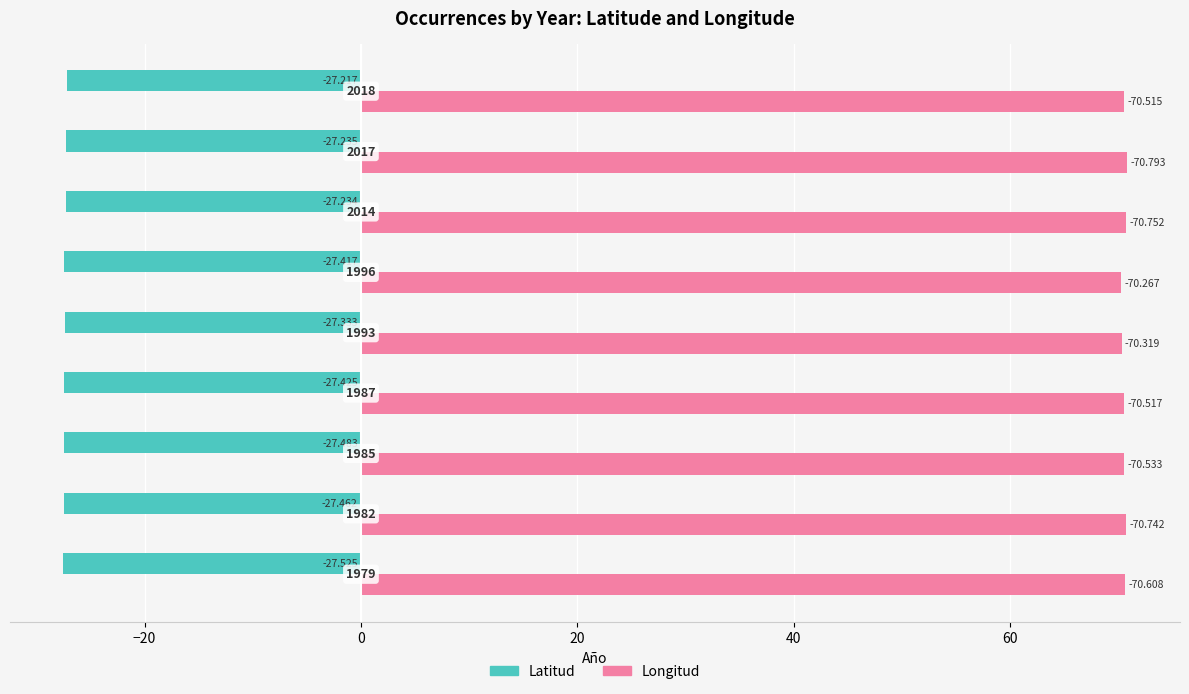

What are all the series names shown in the legend?

Latitud, Longitud